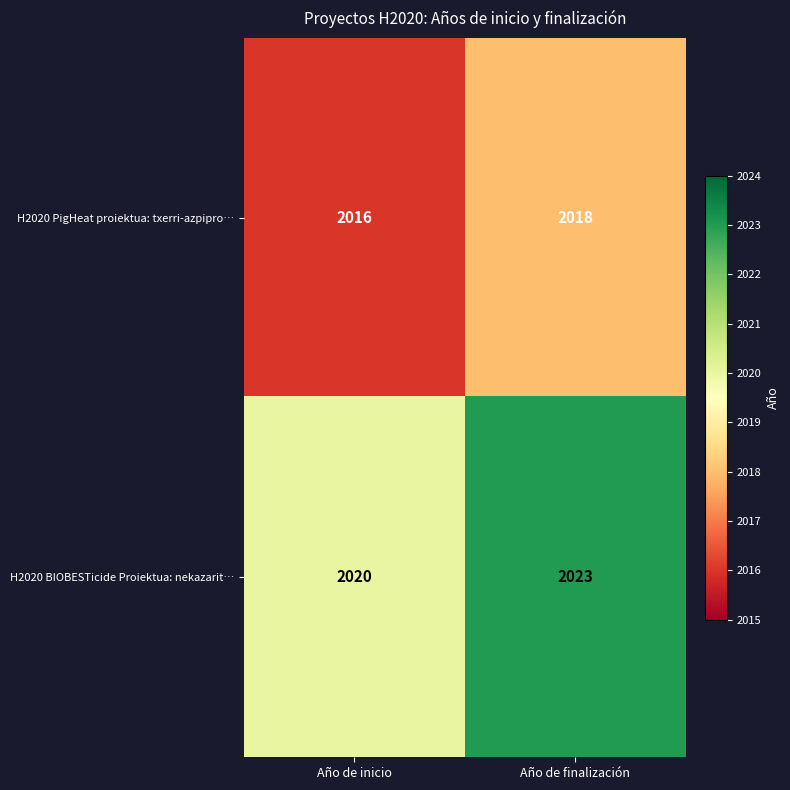

Which label corresponds to the largest value in the chart?

Año de finalización